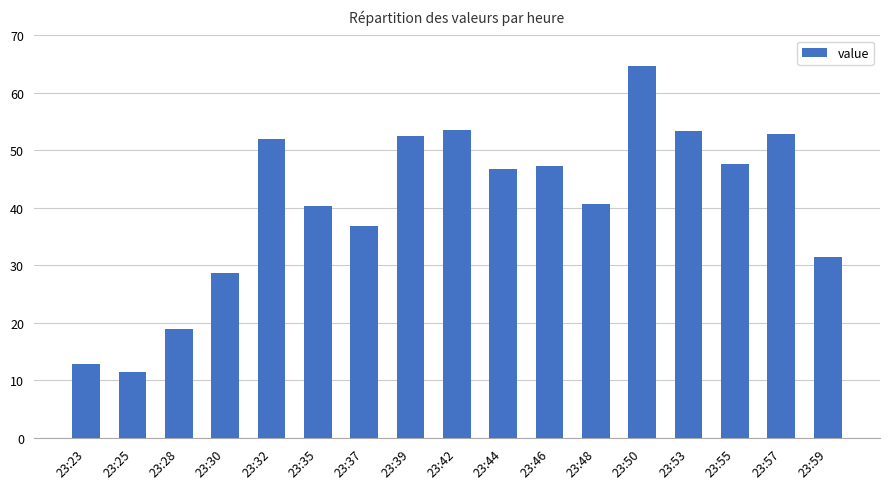

What is the sum of the values at 23:46 and 23:44?

94.0